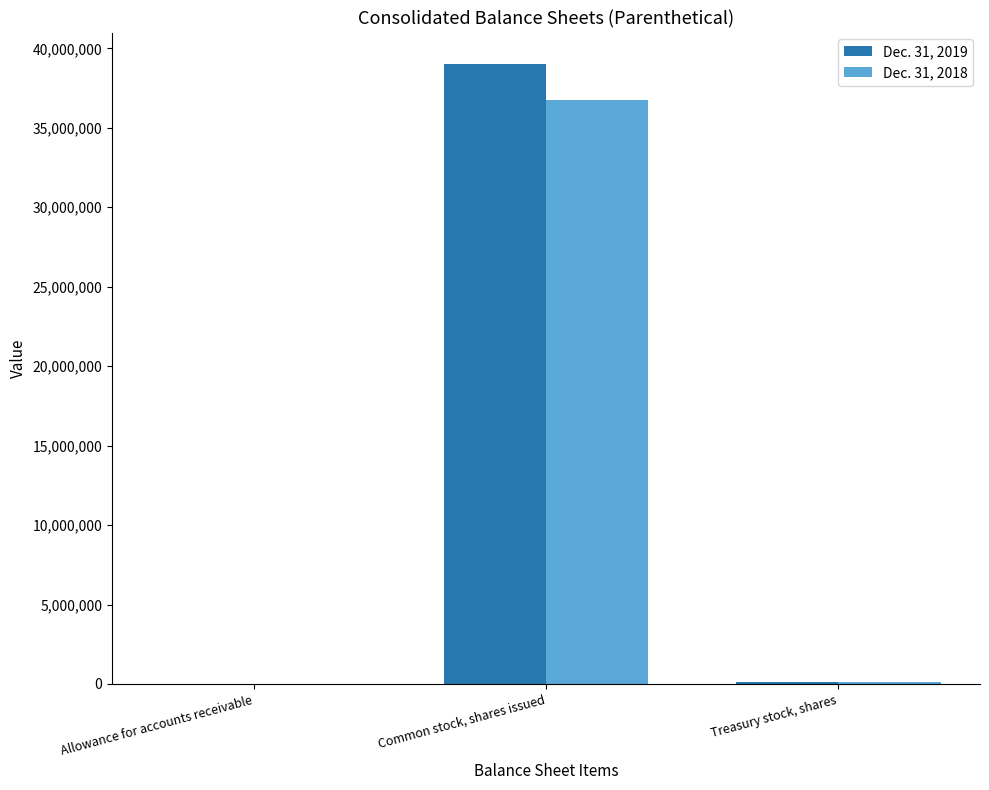

What is the sum of the Dec. 31, 2018 values at Common stock, shares issued and Treasury stock, shares?

36887469